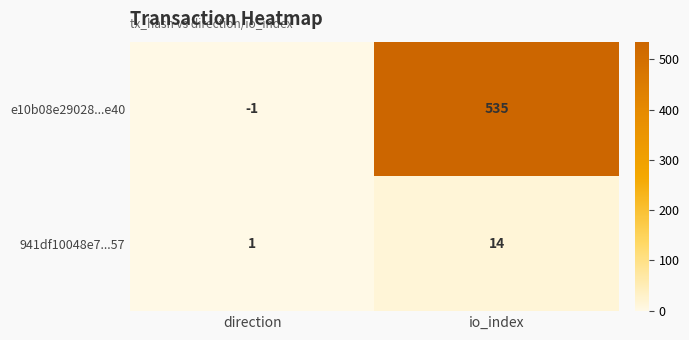

What is the sum of the e10b08e29028...e40 values at io_index and direction?

534